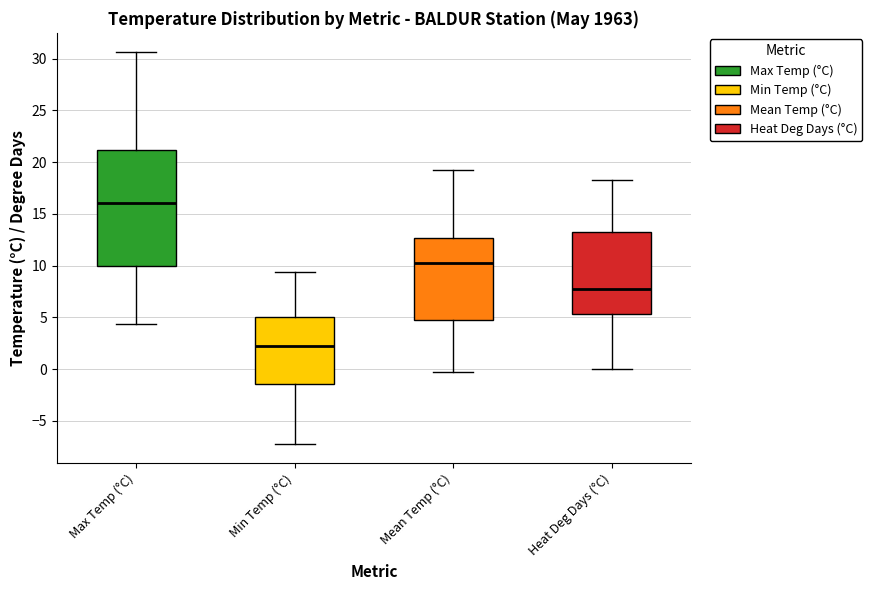

Reading left to right, read every box against the y-axis: the position of its median line, the range the box covers, and the ends of its whiskers. The values are not printed on the chart, so give them approximately, as read against the axis.

Max Temp (°C): median 16.0, box 10.0 to 21.0, whiskers 4.5 to 30.5
Min Temp (°C): median 2.0, box -1.5 to 5.0, whiskers -7.0 to 9.5
Mean Temp (°C): median 10.5, box 5.0 to 12.5, whiskers -0.5 to 19.0
Heat Deg Days (°C): median 7.5, box 5.5 to 13.5, whiskers 0.0 to 18.5